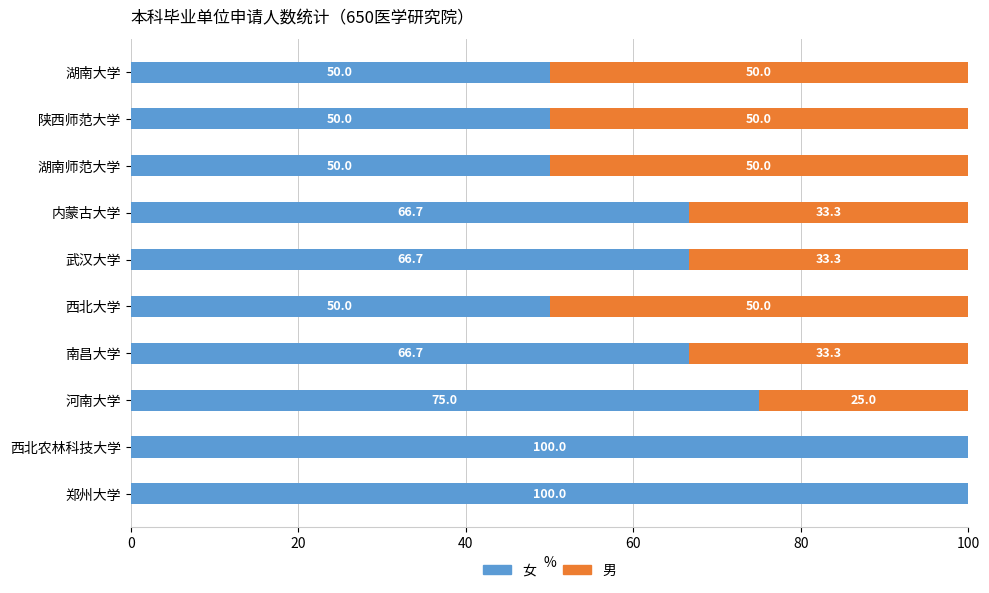

Is it true that 女 equals 118.8 at 内蒙古大学?

False